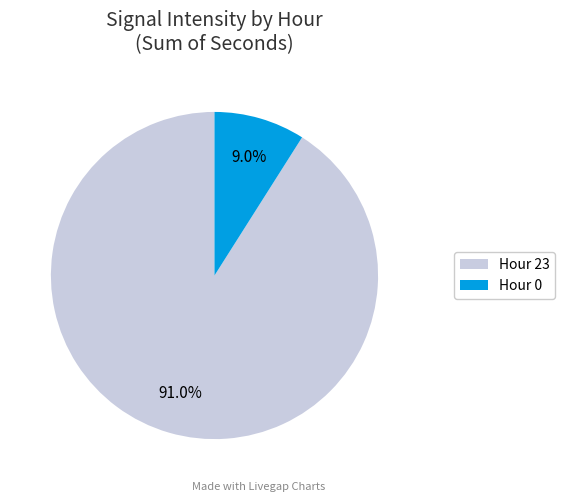

Is there a majority slice in this chart?

Yes